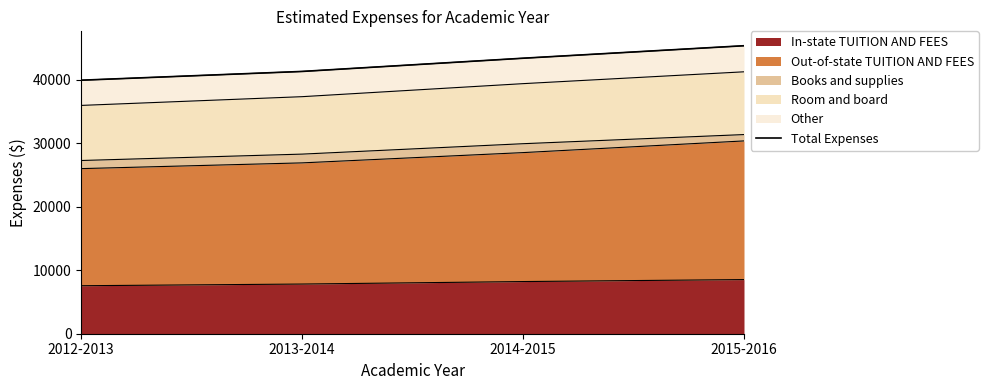

Count the values in the range 41286 to 45332.

3